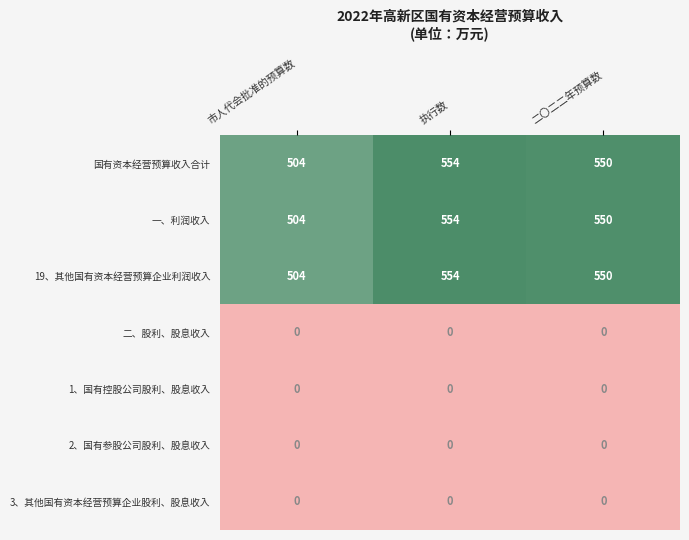

Is it true that 3、其他国有资本经营预算企业股利、股息收入 equals 0 at 二〇二二年预算数?

True